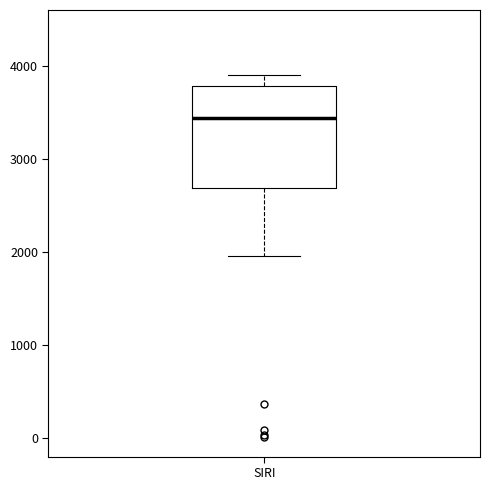

Where does the median line of the box for SIRI sit on the y-axis? The values are not printed on the chart, so give them approximately, as read against the axis.

3400